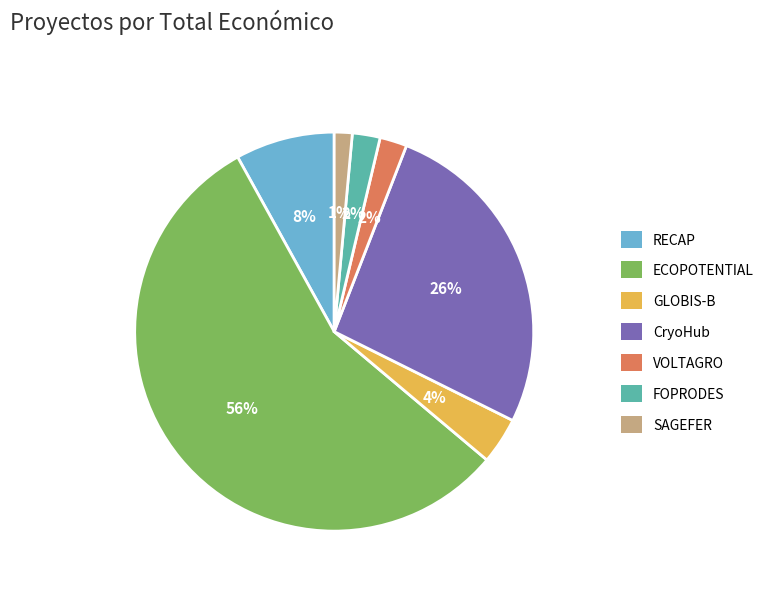

What percentage is the RECAP slice, to the nearest percent?

8%